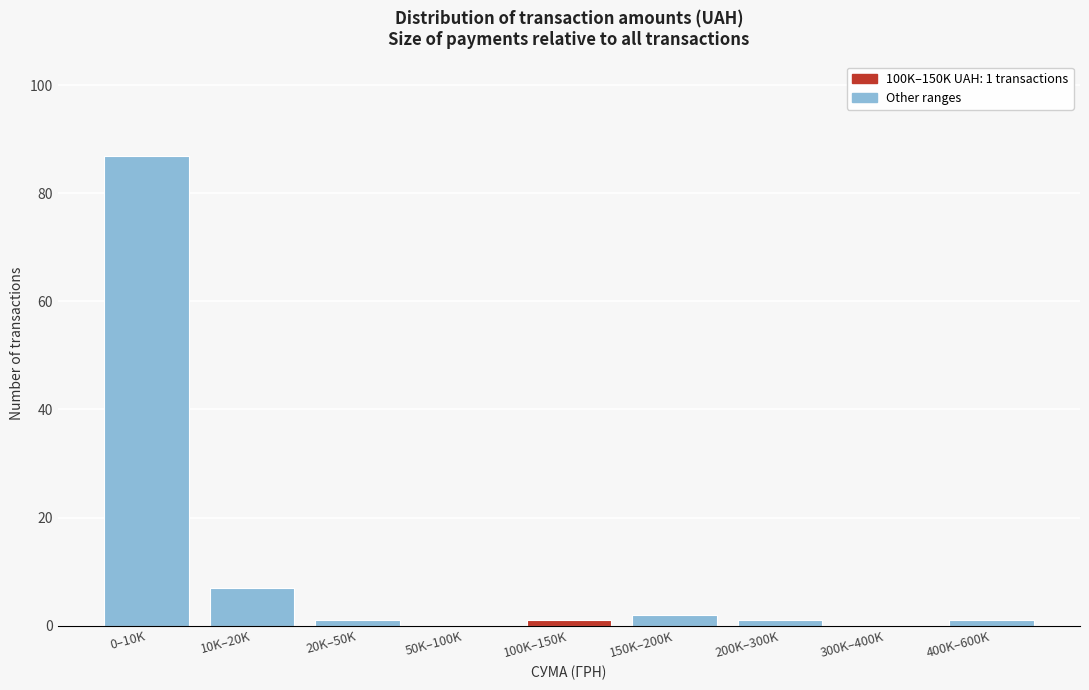

Reading left to right, list all the values displayed in this chart.

0–10K=87	10K–20K=7	20K–50K=1	50K–100K=0	100K–150K=1	150K–200K=2	200K–300K=1	300K–400K=0	400K–600K=1